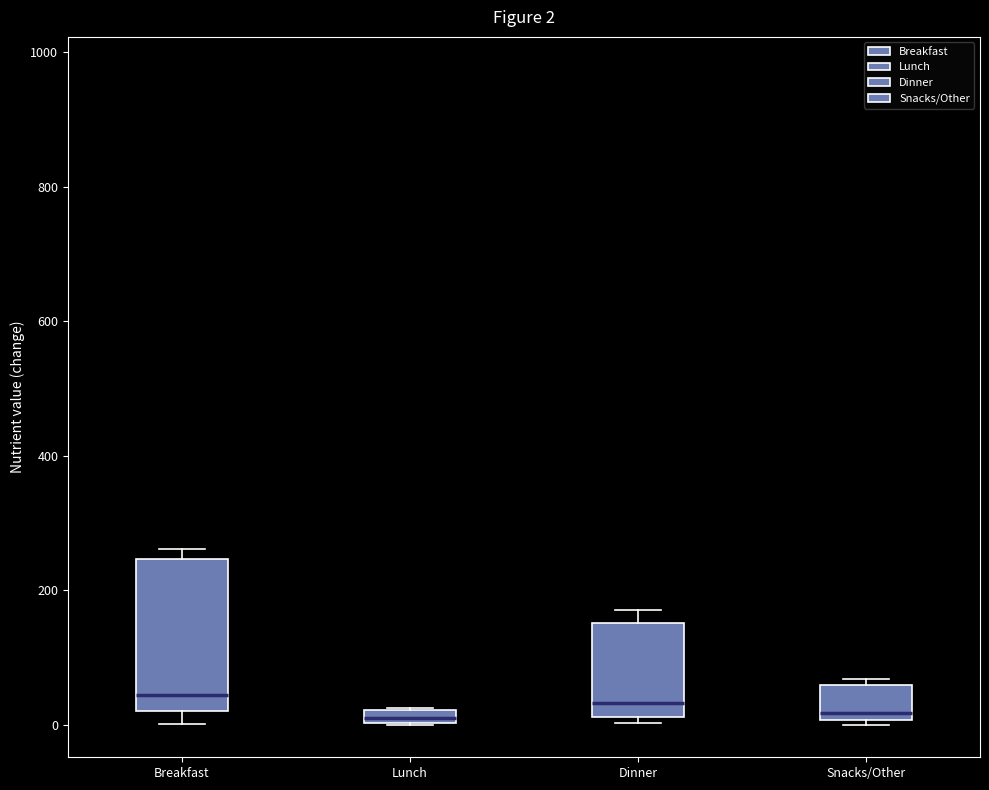

Which box is the tallest, from its lower edge to its upper edge?

Breakfast